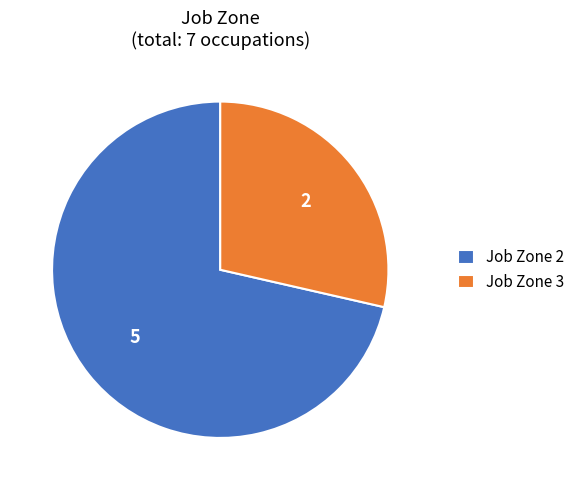

How many slices are in this pie chart?

2